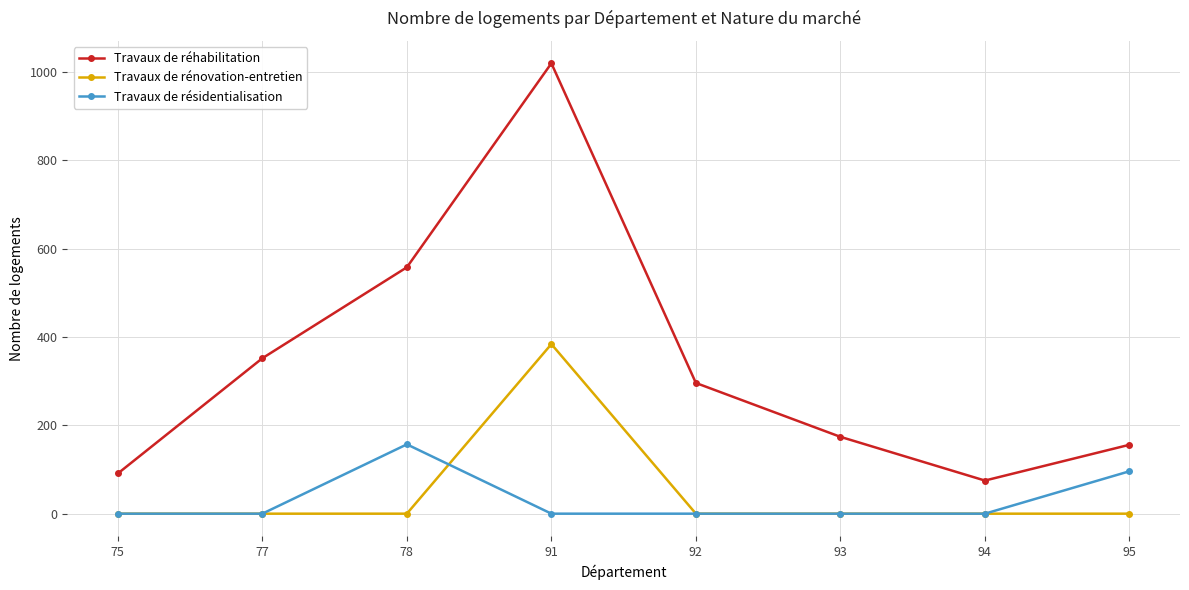

How many distinct data groups are displayed?

3